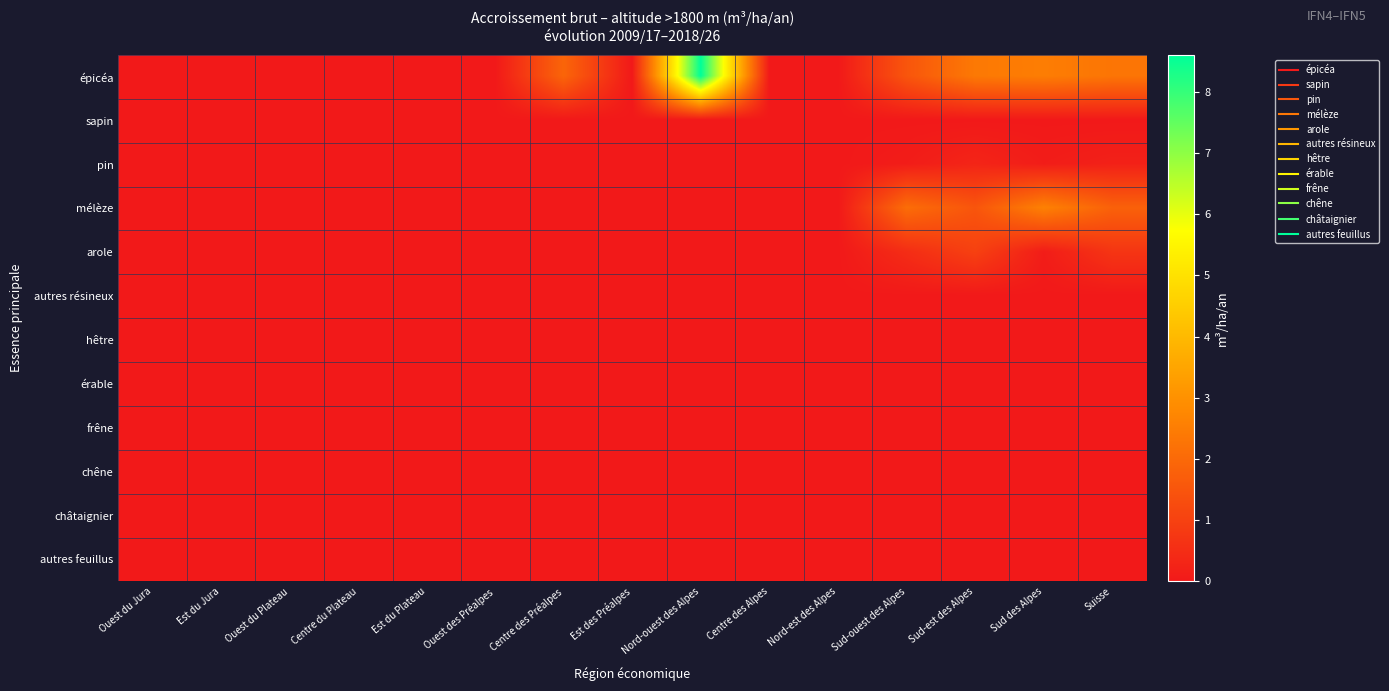

Reading left to right, transcribe all the data shown in this chart.

épicéa: Ouest du Jura=0.0	Est du Jura=0.0	Ouest du Plateau=0.0	Centre du Plateau=0.0	Est du Plateau=0.0	Ouest des Préalpes=0.0	Centre des Préalpes=1.9	Est des Préalpes=0.0	Nord-ouest des Alpes=8.6	Centre des Alpes=0.0	Nord-est des Alpes=0.0	Sud-ouest des Alpes=1.5	Sud-est des Alpes=2.4	Sud des Alpes=2.5	Suisse=2.3
sapin: Ouest du Jura=0.0	Est du Jura=0.0	Ouest du Plateau=0.0	Centre du Plateau=0.0	Est du Plateau=0.0	Ouest des Préalpes=0.0	Centre des Préalpes=0.0	Est des Préalpes=0.0	Nord-ouest des Alpes=0.0	Centre des Alpes=0.0	Nord-est des Alpes=0.0	Sud-ouest des Alpes=0.0	Sud-est des Alpes=0.0	Sud des Alpes=0.0	Suisse=0.0
pin: Ouest du Jura=0.0	Est du Jura=0.0	Ouest du Plateau=0.0	Centre du Plateau=0.0	Est du Plateau=0.0	Ouest des Préalpes=0.0	Centre des Préalpes=0.0	Est des Préalpes=0.0	Nord-ouest des Alpes=0.0	Centre des Alpes=0.0	Nord-est des Alpes=0.0	Sud-ouest des Alpes=0.1	Sud-est des Alpes=0.3	Sud des Alpes=0.1	Suisse=0.2
mélèze: Ouest du Jura=0.0	Est du Jura=0.0	Ouest du Plateau=0.0	Centre du Plateau=0.0	Est du Plateau=0.0	Ouest des Préalpes=0.0	Centre des Préalpes=0.0	Est des Préalpes=0.0	Nord-ouest des Alpes=0.0	Centre des Alpes=0.0	Nord-est des Alpes=0.0	Sud-ouest des Alpes=2.1	Sud-est des Alpes=1.5	Sud des Alpes=2.6	Suisse=1.8
arole: Ouest du Jura=0.0	Est du Jura=0.0	Ouest du Plateau=0.0	Centre du Plateau=0.0	Est du Plateau=0.0	Ouest des Préalpes=0.0	Centre des Préalpes=0.0	Est des Préalpes=0.0	Nord-ouest des Alpes=0.0	Centre des Alpes=0.0	Nord-est des Alpes=0.0	Sud-ouest des Alpes=0.5	Sud-est des Alpes=1.0	Sud des Alpes=0.1	Suisse=0.7
autres résineux: Ouest du Jura=0.0	Est du Jura=0.0	Ouest du Plateau=0.0	Centre du Plateau=0.0	Est du Plateau=0.0	Ouest des Préalpes=0.0	Centre des Préalpes=0.0	Est des Préalpes=0.0	Nord-ouest des Alpes=0.0	Centre des Alpes=0.0	Nord-est des Alpes=0.0	Sud-ouest des Alpes=0.0	Sud-est des Alpes=0.0	Sud des Alpes=0.0	Suisse=0.0
hêtre: Ouest du Jura=0.0	Est du Jura=0.0	Ouest du Plateau=0.0	Centre du Plateau=0.0	Est du Plateau=0.0	Ouest des Préalpes=0.0	Centre des Préalpes=0.0	Est des Préalpes=0.0	Nord-ouest des Alpes=0.0	Centre des Alpes=0.0	Nord-est des Alpes=0.0	Sud-ouest des Alpes=0.0	Sud-est des Alpes=0.0	Sud des Alpes=0.0	Suisse=0.0
érable: Ouest du Jura=0.0	Est du Jura=0.0	Ouest du Plateau=0.0	Centre du Plateau=0.0	Est du Plateau=0.0	Ouest des Préalpes=0.0	Centre des Préalpes=0.0	Est des Préalpes=0.0	Nord-ouest des Alpes=0.0	Centre des Alpes=0.0	Nord-est des Alpes=0.0	Sud-ouest des Alpes=0.0	Sud-est des Alpes=0.0	Sud des Alpes=0.0	Suisse=0.0
frêne: Ouest du Jura=0.0	Est du Jura=0.0	Ouest du Plateau=0.0	Centre du Plateau=0.0	Est du Plateau=0.0	Ouest des Préalpes=0.0	Centre des Préalpes=0.0	Est des Préalpes=0.0	Nord-ouest des Alpes=0.0	Centre des Alpes=0.0	Nord-est des Alpes=0.0	Sud-ouest des Alpes=0.0	Sud-est des Alpes=0.0	Sud des Alpes=0.0	Suisse=0.0
chêne: Ouest du Jura=0.0	Est du Jura=0.0	Ouest du Plateau=0.0	Centre du Plateau=0.0	Est du Plateau=0.0	Ouest des Préalpes=0.0	Centre des Préalpes=0.0	Est des Préalpes=0.0	Nord-ouest des Alpes=0.0	Centre des Alpes=0.0	Nord-est des Alpes=0.0	Sud-ouest des Alpes=0.0	Sud-est des Alpes=0.0	Sud des Alpes=0.0	Suisse=0.0
châtaignier: Ouest du Jura=0.0	Est du Jura=0.0	Ouest du Plateau=0.0	Centre du Plateau=0.0	Est du Plateau=0.0	Ouest des Préalpes=0.0	Centre des Préalpes=0.0	Est des Préalpes=0.0	Nord-ouest des Alpes=0.0	Centre des Alpes=0.0	Nord-est des Alpes=0.0	Sud-ouest des Alpes=0.0	Sud-est des Alpes=0.0	Sud des Alpes=0.0	Suisse=0.0
autres feuillus: Ouest du Jura=0.0	Est du Jura=0.0	Ouest du Plateau=0.0	Centre du Plateau=0.0	Est du Plateau=0.0	Ouest des Préalpes=0.0	Centre des Préalpes=0.0	Est des Préalpes=0.0	Nord-ouest des Alpes=0.0	Centre des Alpes=0.0	Nord-est des Alpes=0.0	Sud-ouest des Alpes=0.0	Sud-est des Alpes=0.0	Sud des Alpes=0.0	Suisse=0.0